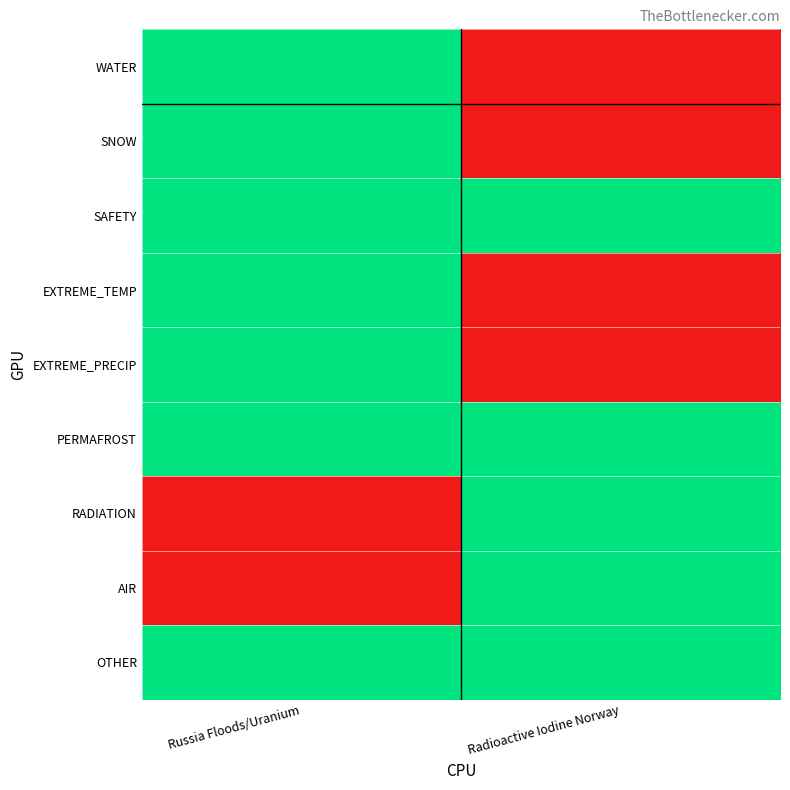

Reading left to right, list all the values displayed in this chart.

WATER: Russia Floods/Uranium=1	Radioactive Iodine Norway=0
SNOW: Russia Floods/Uranium=1	Radioactive Iodine Norway=0
SAFETY: Russia Floods/Uranium=1	Radioactive Iodine Norway=1
EXTREME_TEMP: Russia Floods/Uranium=1	Radioactive Iodine Norway=0
EXTREME_PRECIP: Russia Floods/Uranium=1	Radioactive Iodine Norway=0
PERMAFROST: Russia Floods/Uranium=1	Radioactive Iodine Norway=1
RADIATION: Russia Floods/Uranium=0	Radioactive Iodine Norway=1
AIR: Russia Floods/Uranium=0	Radioactive Iodine Norway=1
OTHER: Russia Floods/Uranium=1	Radioactive Iodine Norway=1